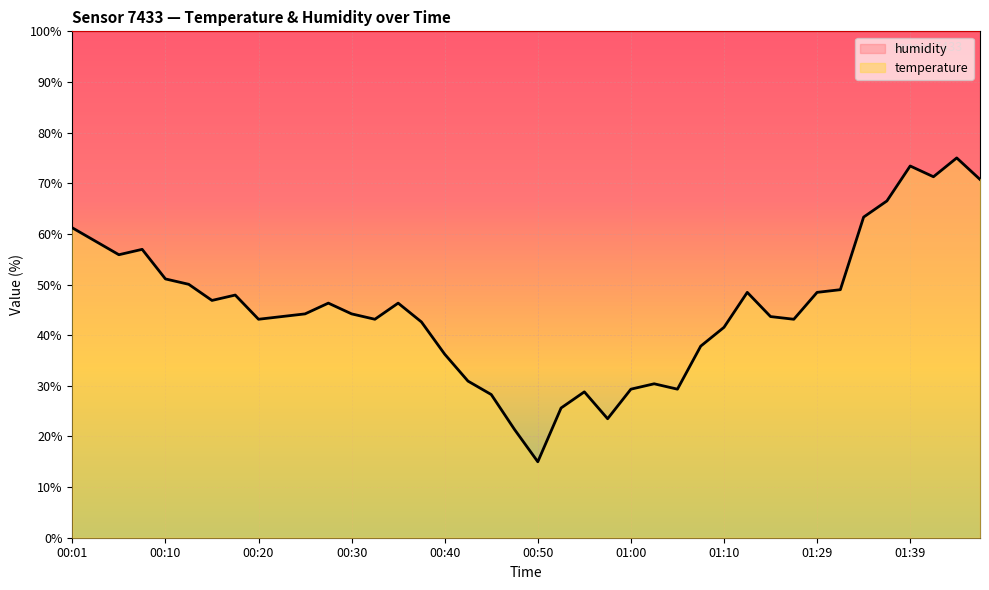

How many data points does each series have?

40